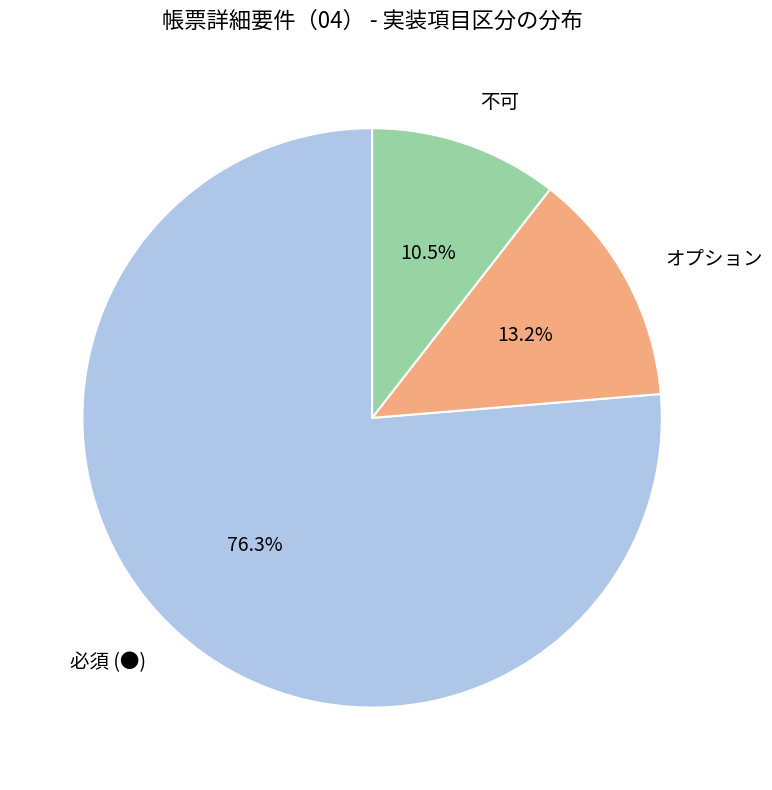

Which has a higher value, 必須 (●) or 不可?

必須 (●)